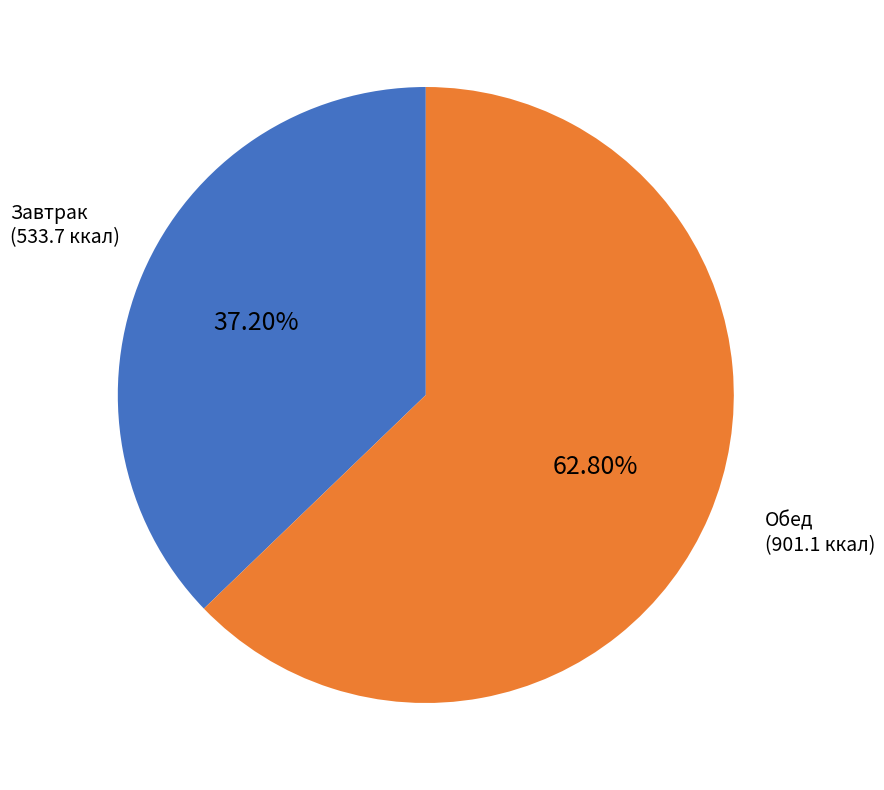

Is there any slice that represents more than half of the pie?

Yes